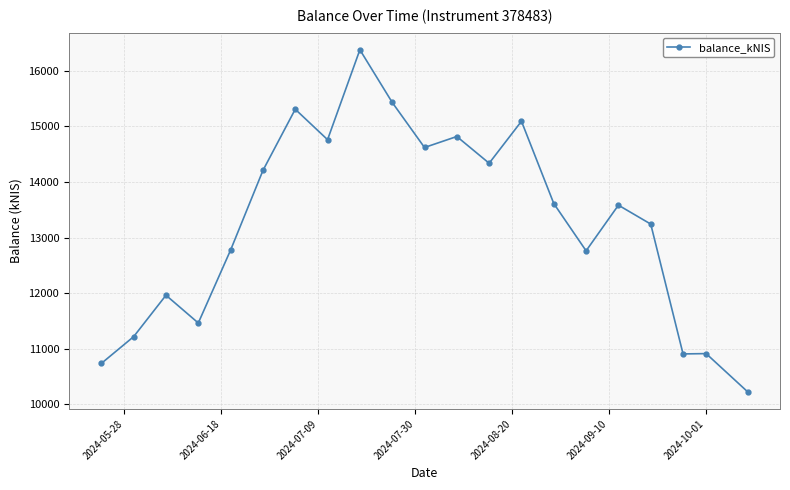

What is the average value?

13255.4